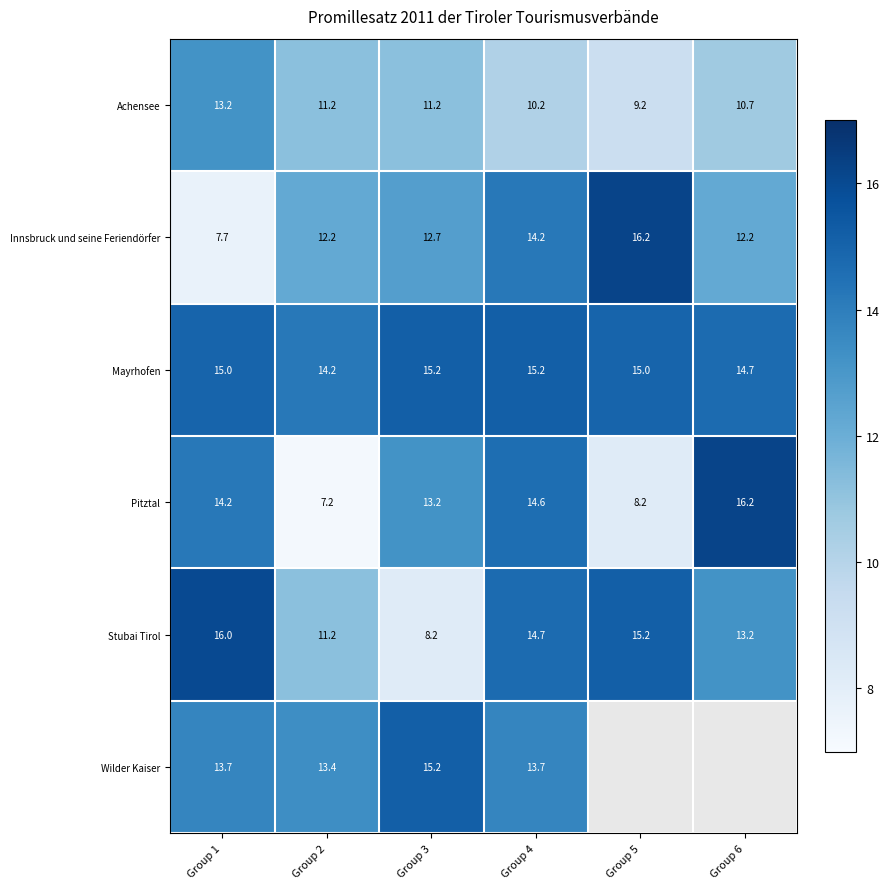

What is the sum of all Pitztal values?

73.6